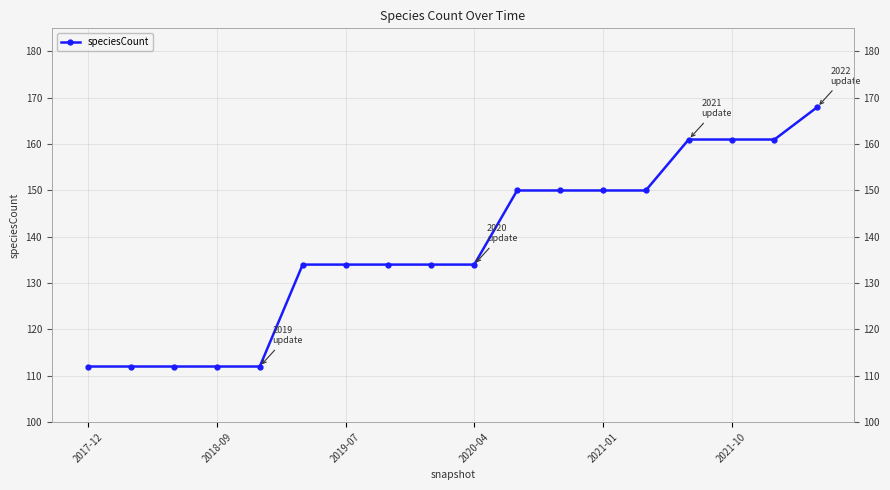

What is the difference between the values at 7 and 13?

16